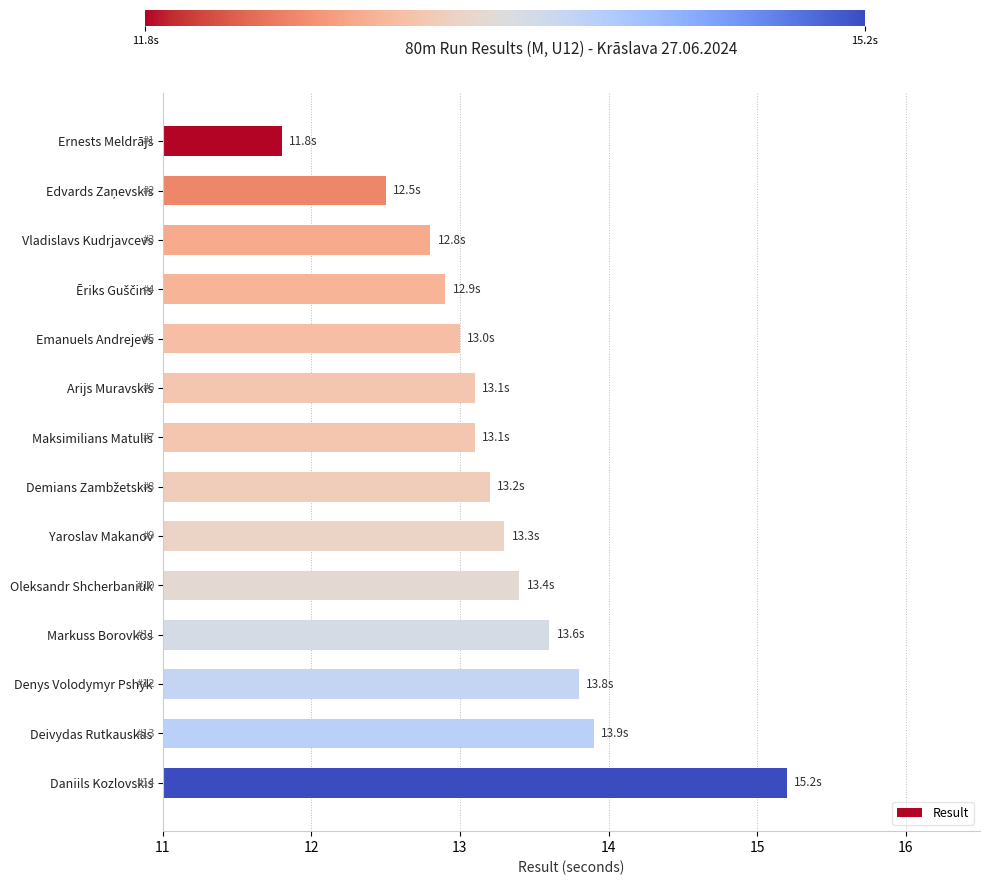

What is the label of the 9th bar from the bottom?

Arijs Muravskis